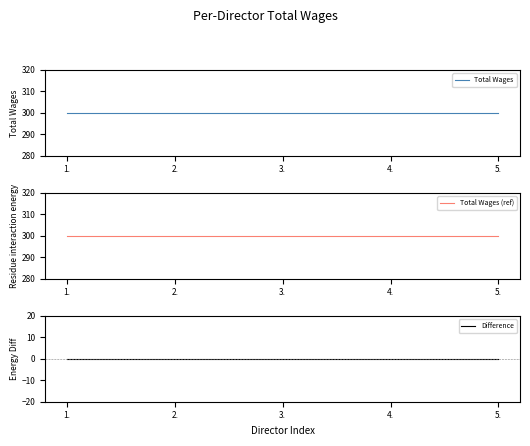

Reading left to right, transcribe all the data shown in this chart.

Total Wages: 300	300	300	300	300
Total Wages (ref): 300	300	300	300	300
Difference: 0	0	0	0	0